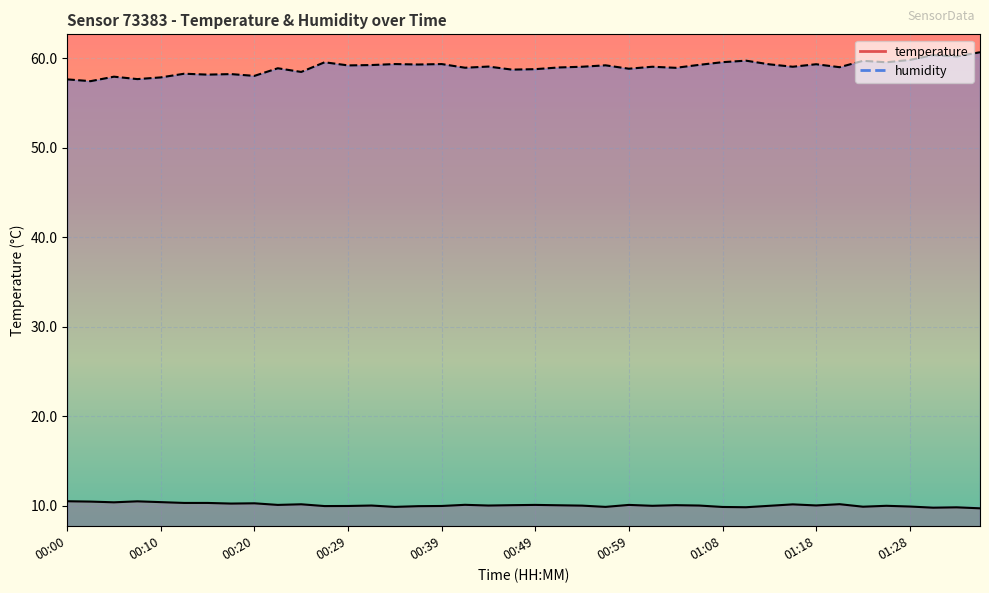

What is the greatest value displayed?

60.7